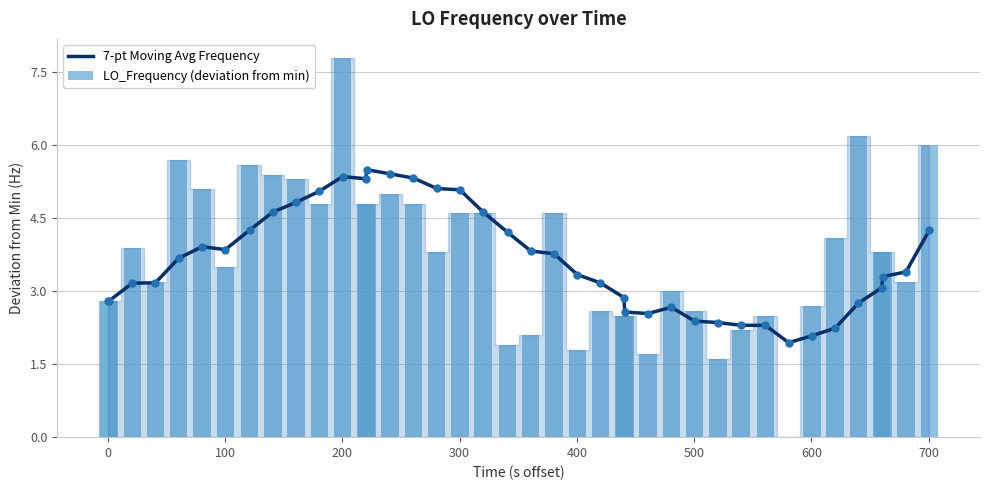

Which series contains the lowest Y value?

LO_Frequency (deviation from min)